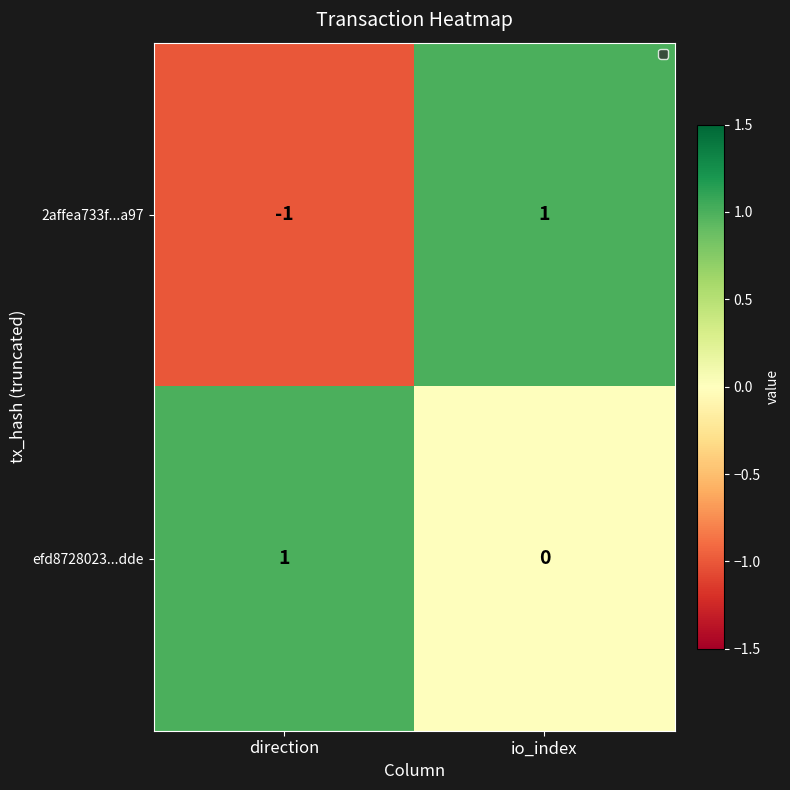

Between direction and io_index, which series saw the biggest shift?

2affea733f...a97